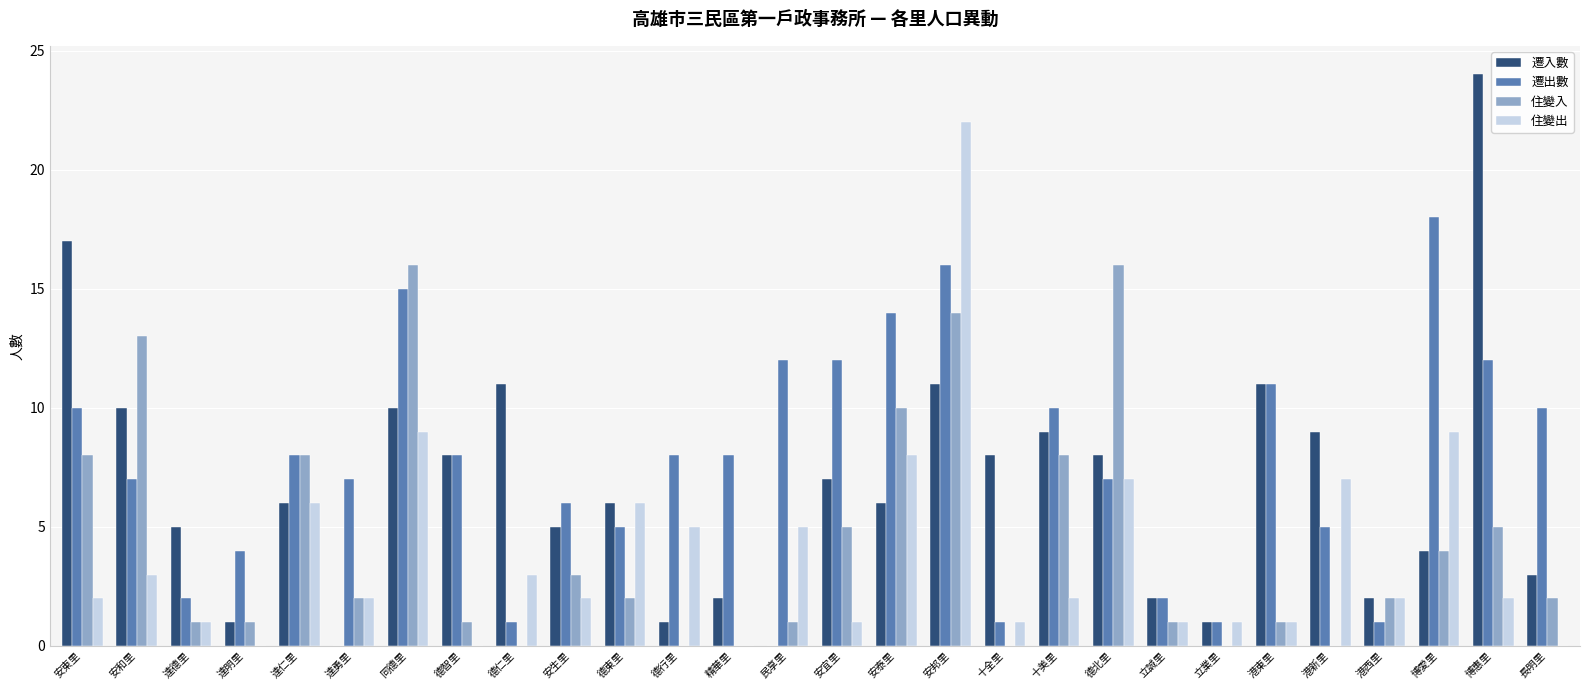

What is the highest value of the 遷入數 series?

24